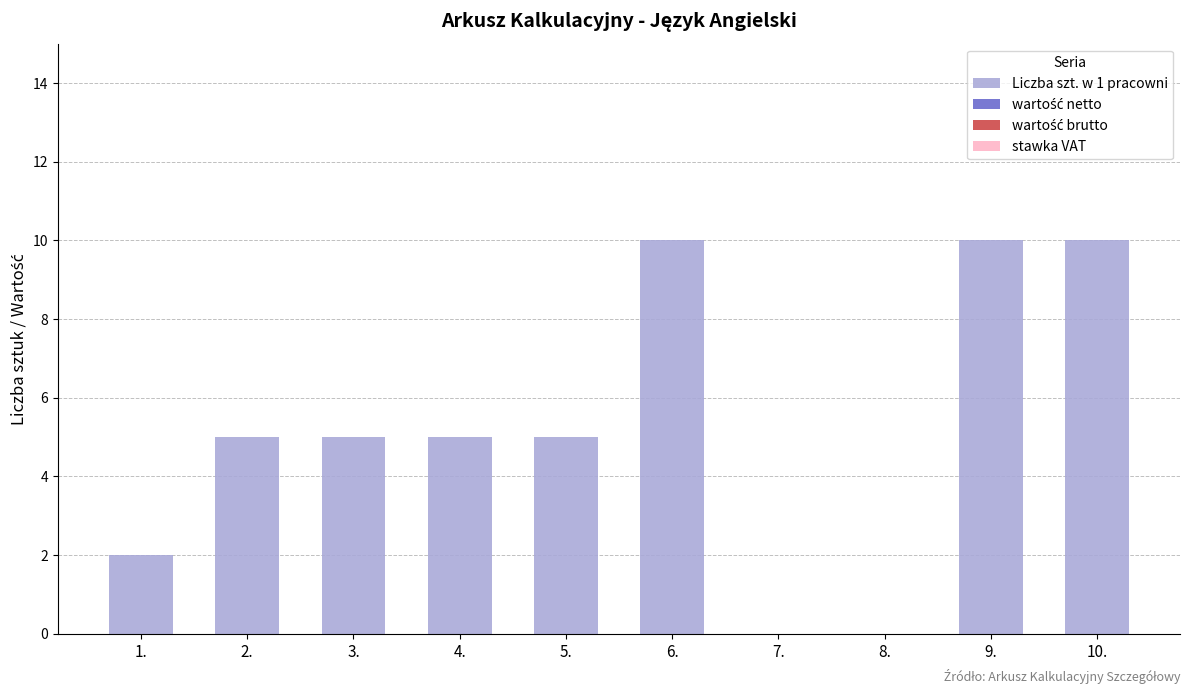

Are the bars horizontal?

No